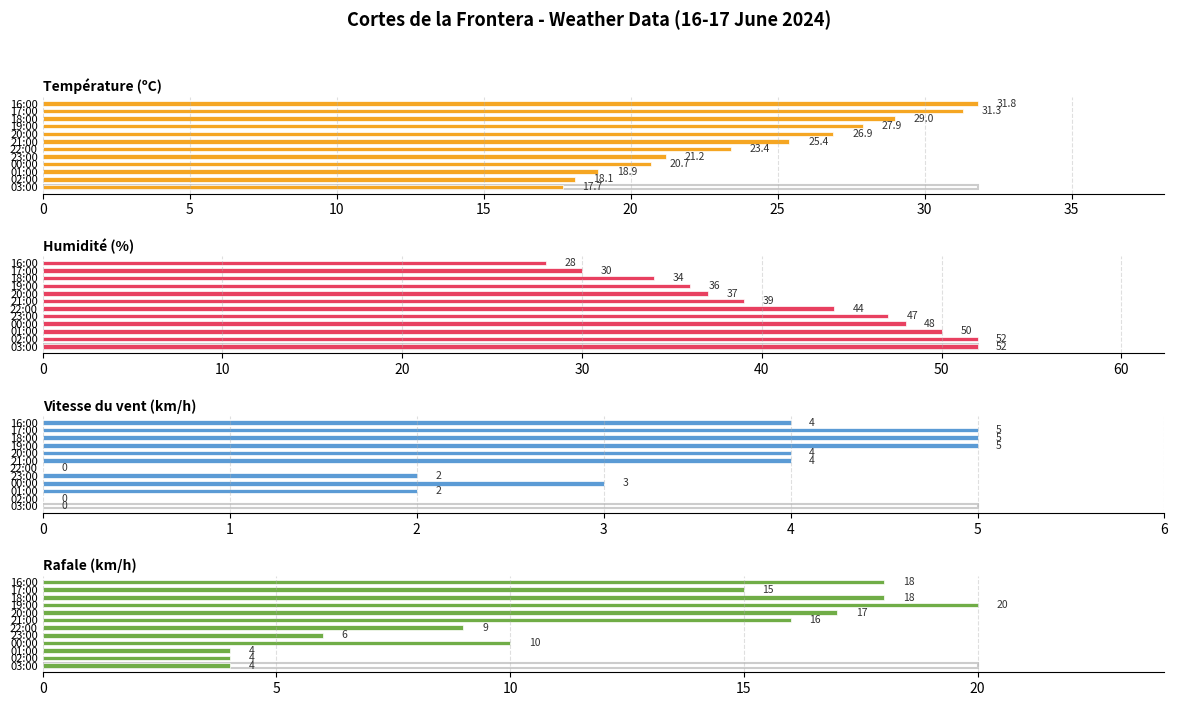

Between 23:00 and 16:00, which series saw the biggest shift?

Humidité (%)